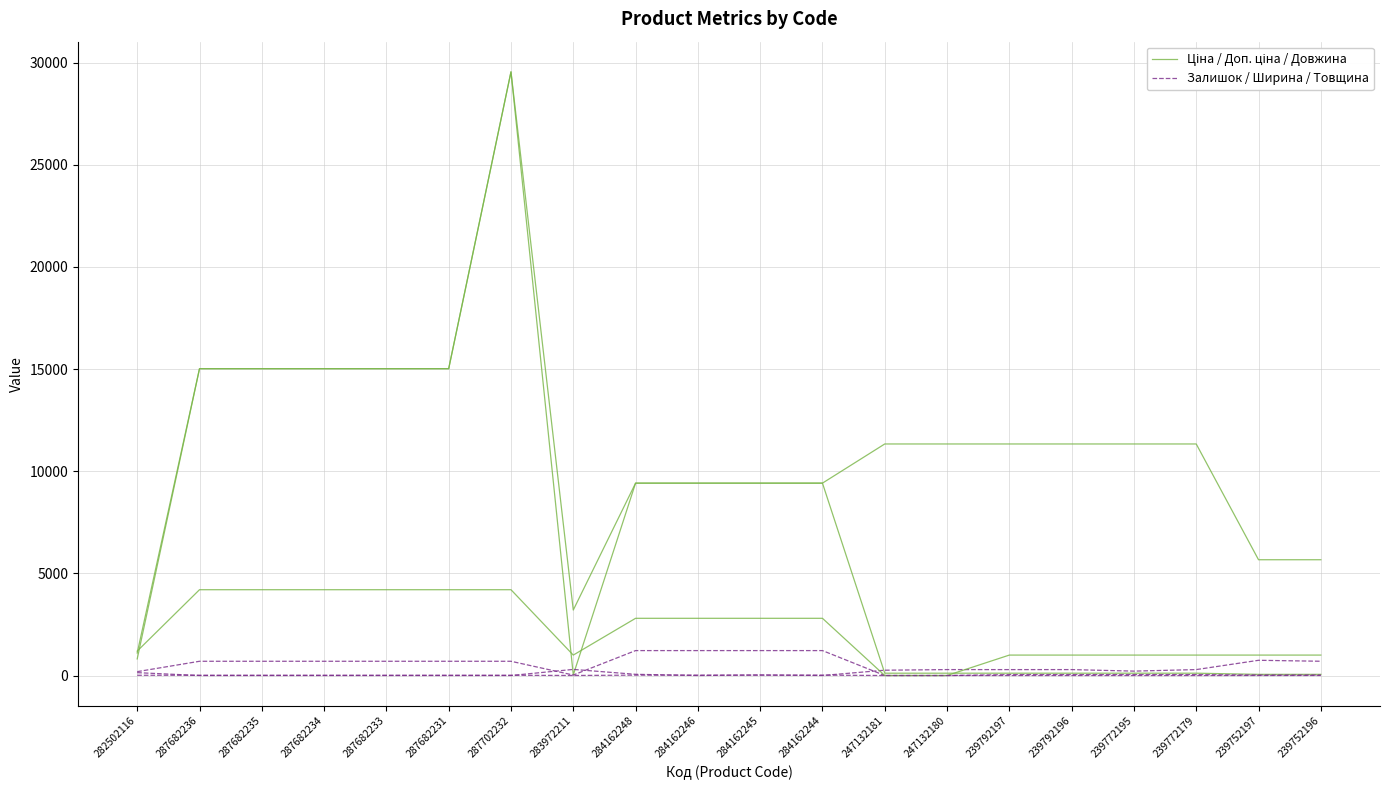

At which label does Залишок / Ширина / Товщина reach its minimum?

287682236